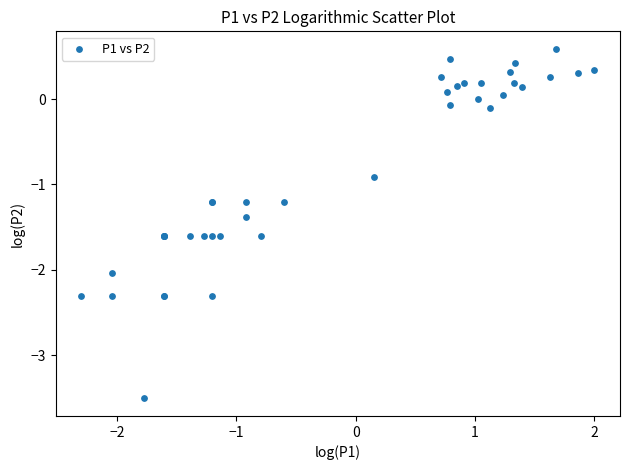

What Y value in the scatter plot is closest to -1?

-0.9